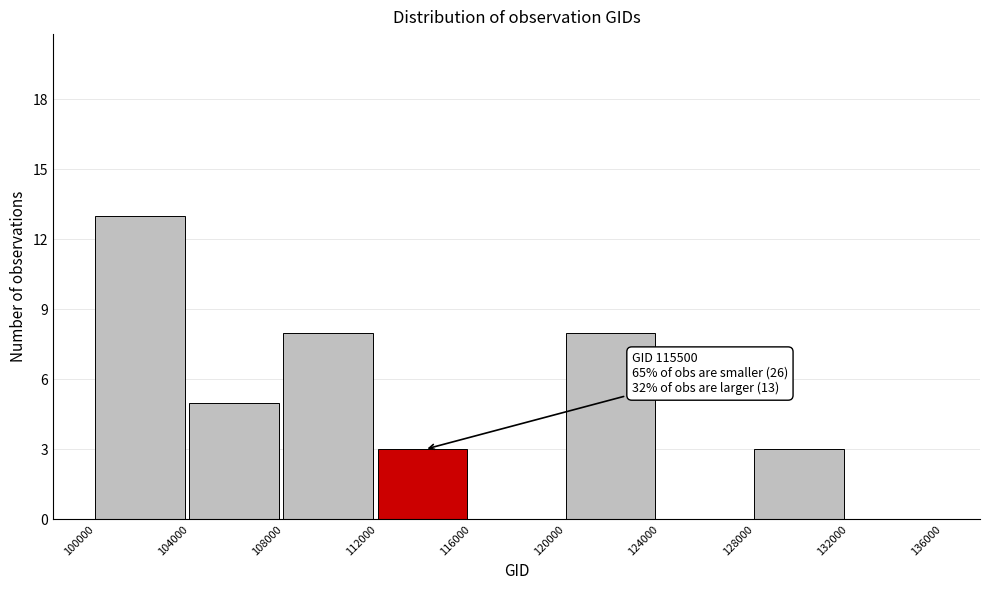

Which range on the x-axis has the tallest bar?

100000 to 104000